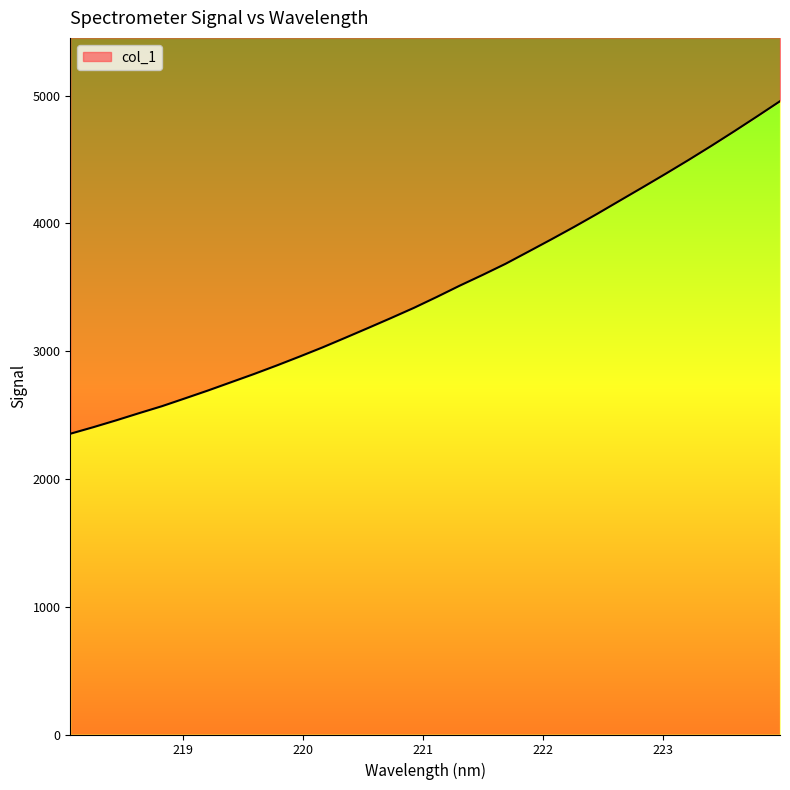

What is the value of the 3rd point from the left?

2458.7